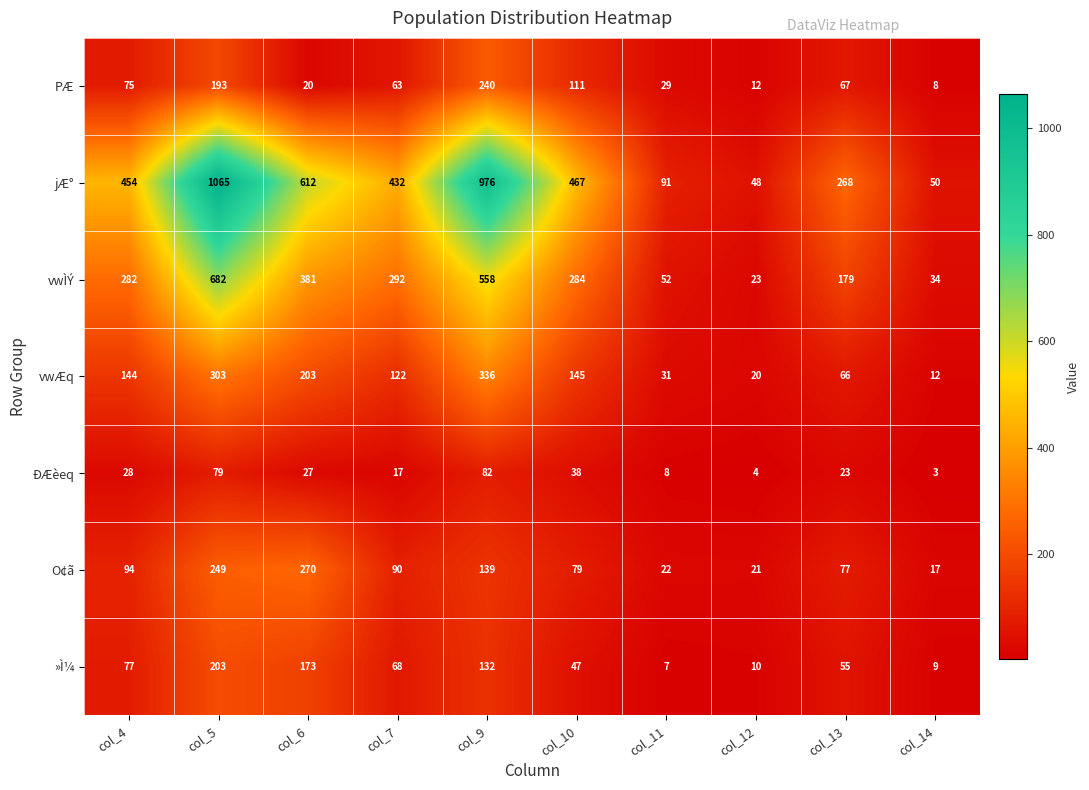

What is the sum of all ÐÆèeq values?

309